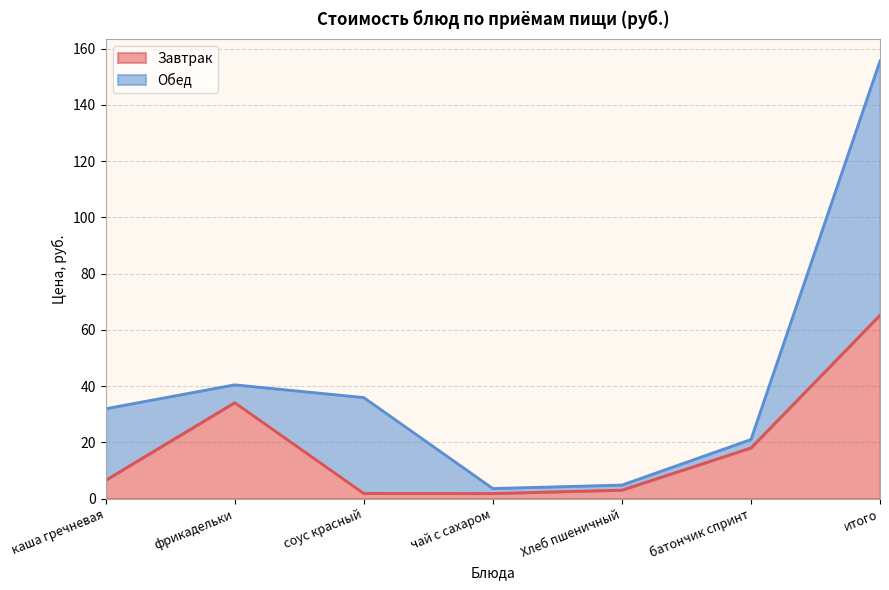

What is the difference between the values at фрикадельки and Хлеб пшеничный?

31.1